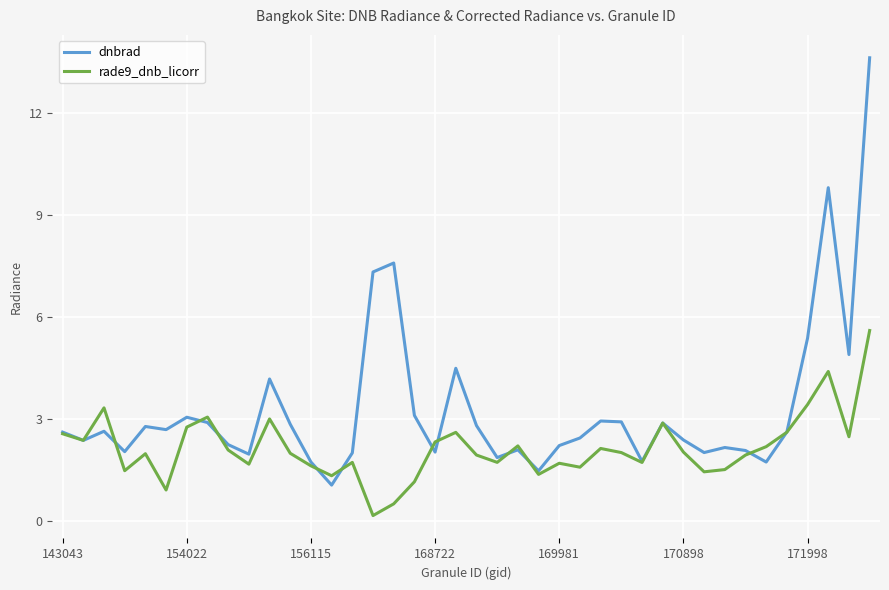

Which series has the largest total across all categories?

dnbrad